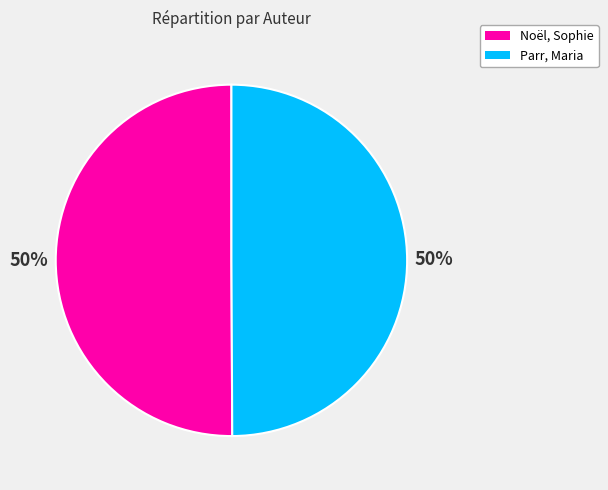

The Parr, Maria slice represents 50% of the pie. True or false?

True